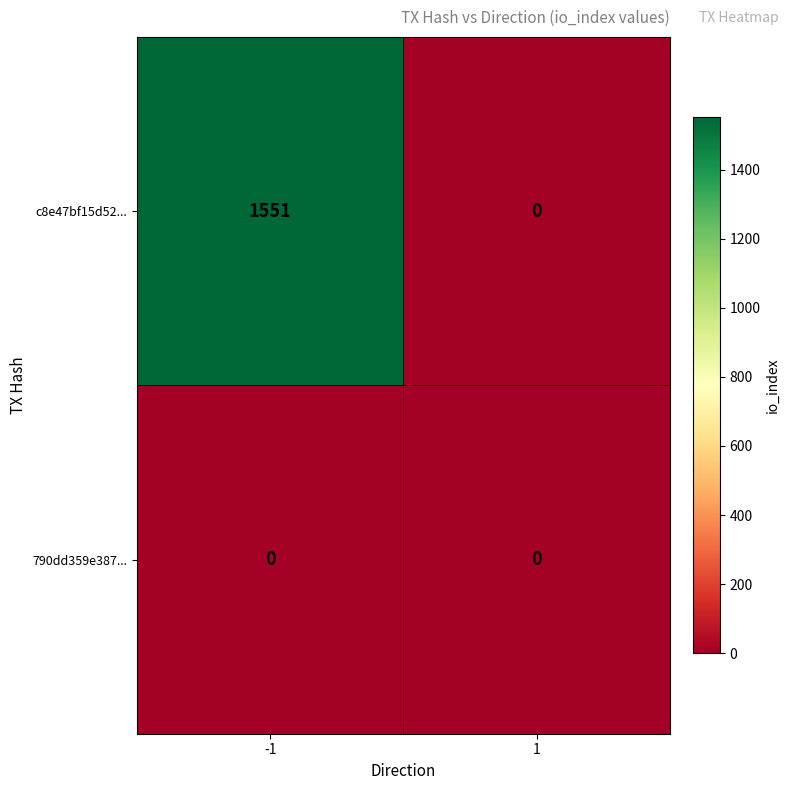

Reading left to right, transcribe all the data shown in this chart.

c8e47bf15d52...: 1551	0
790dd359e387...: 0	0